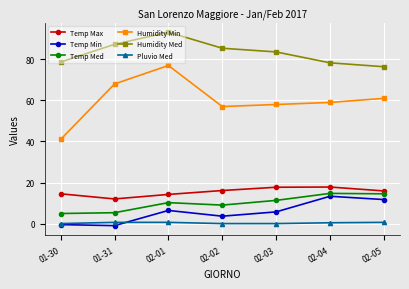

Is the value of Humidity Med at 01-30 greater than the value of Temp Max at 01-30?

Yes